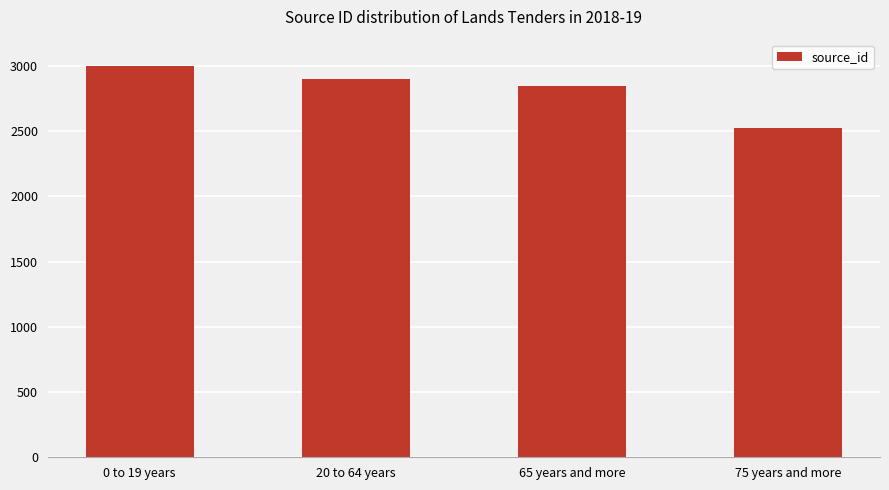

What is the difference between the maximum and minimum values?

482